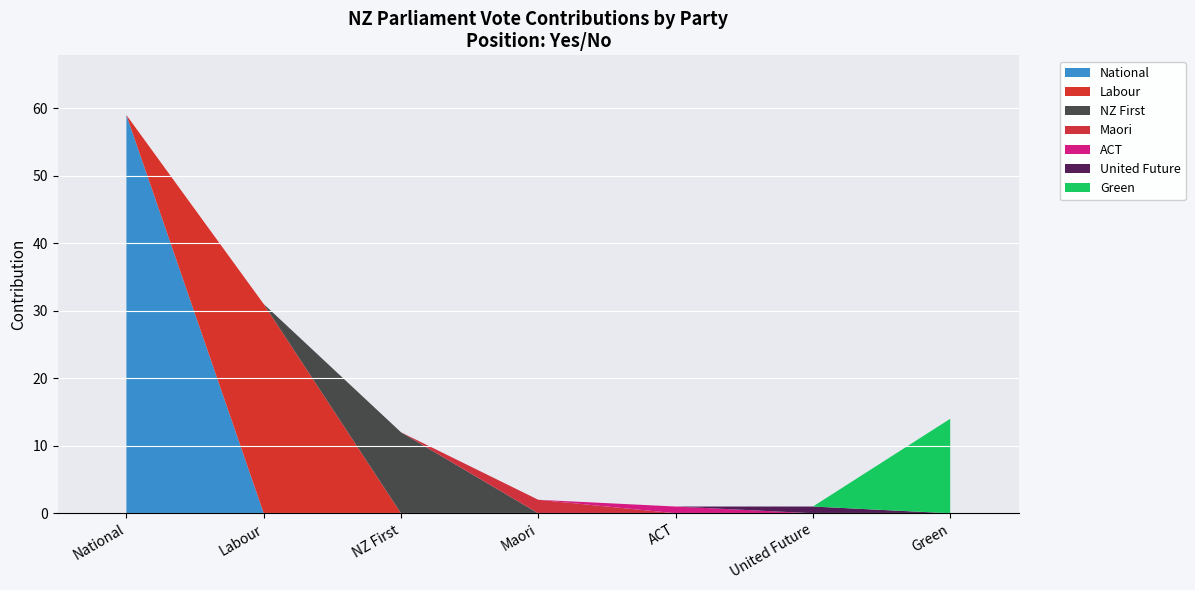

At which label is Contribution closest to 30?

Labour